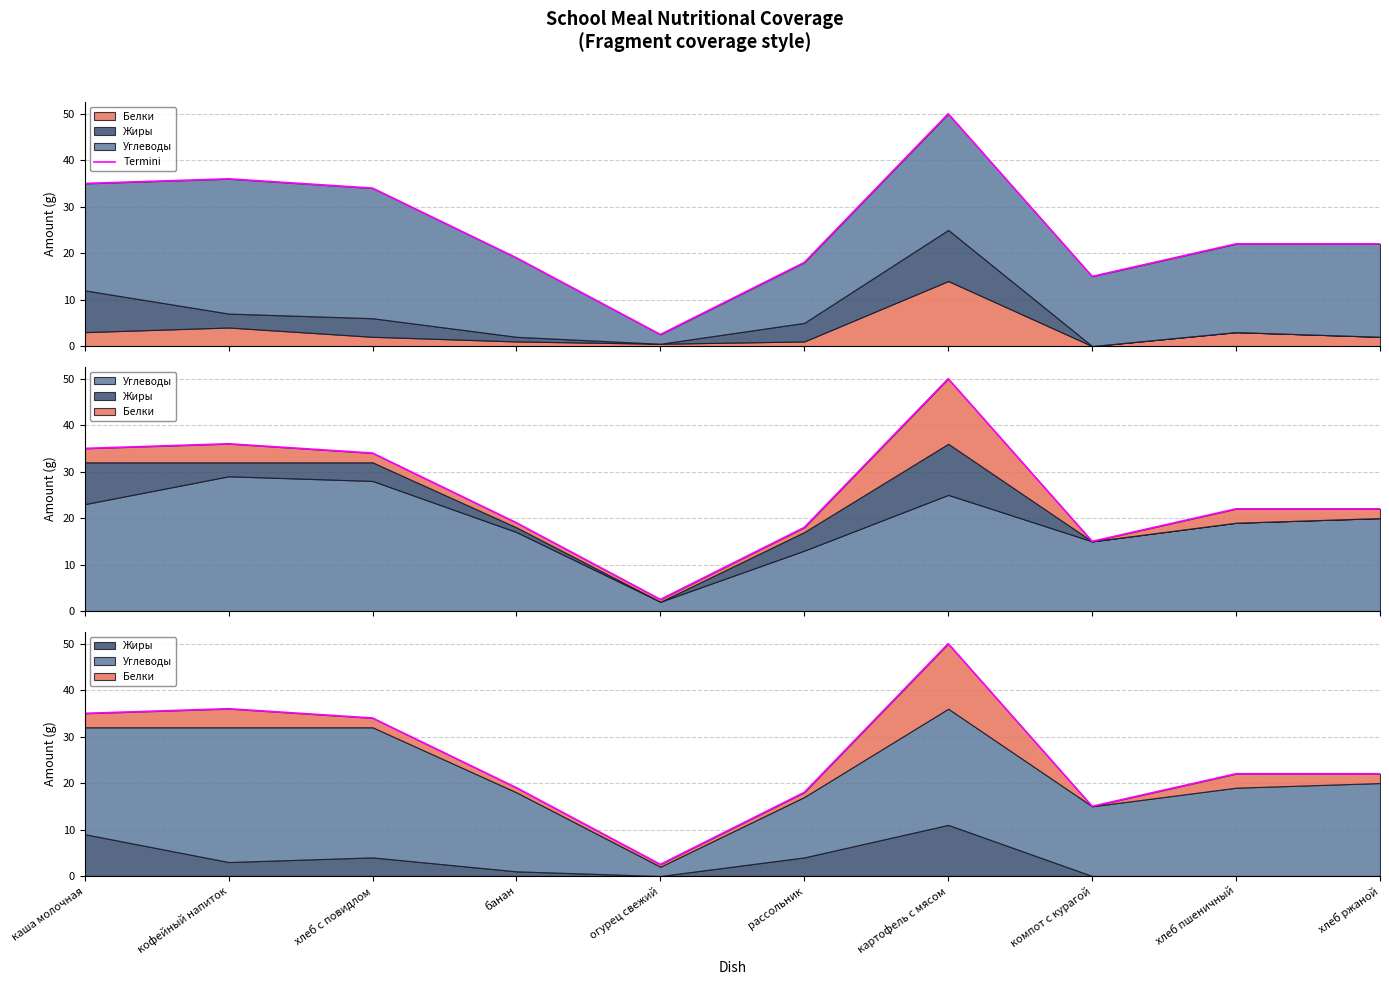

List the labels in order of value, largest first.

картофель с мясом, кофейный напиток, каша молочная, хлеб с повидлом, хлеб пшеничный, хлеб ржаной, банан, рассольник, компот с курагой, огурец свежий